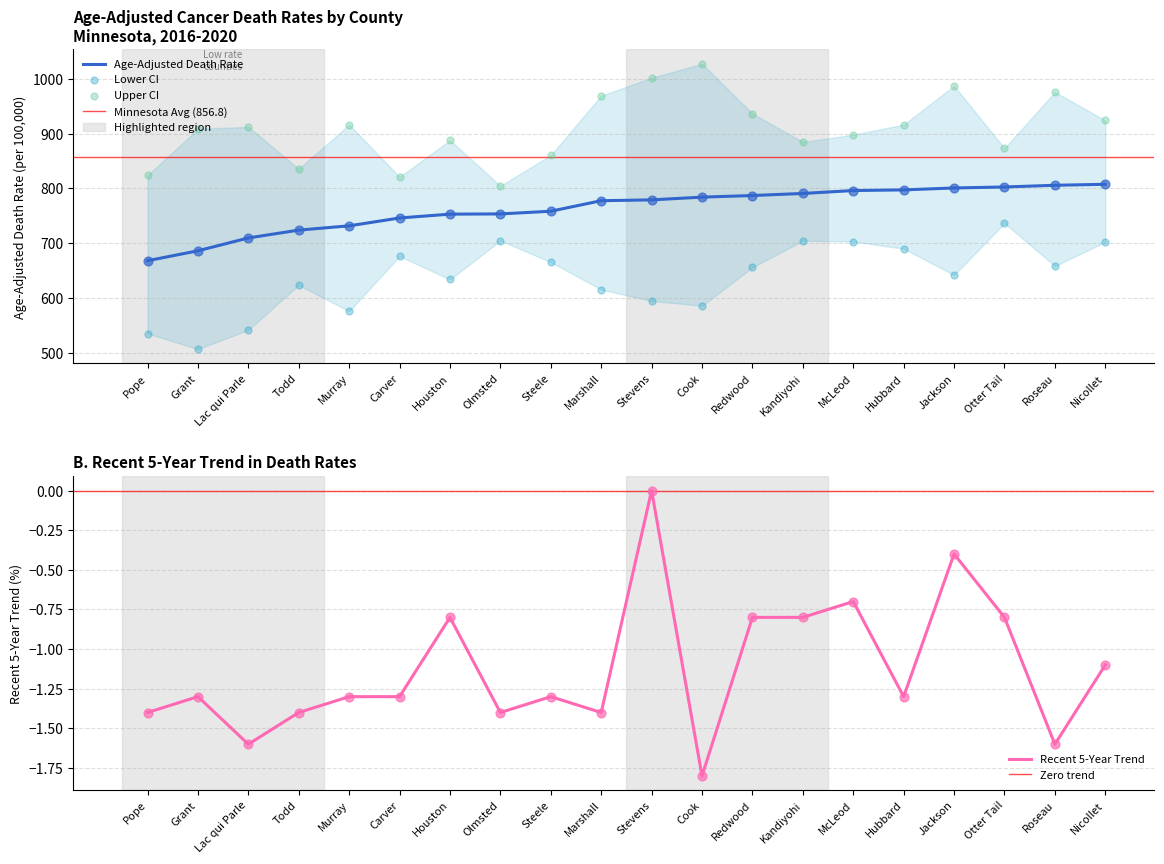

At which category is the sum across all series the highest?

Roseau